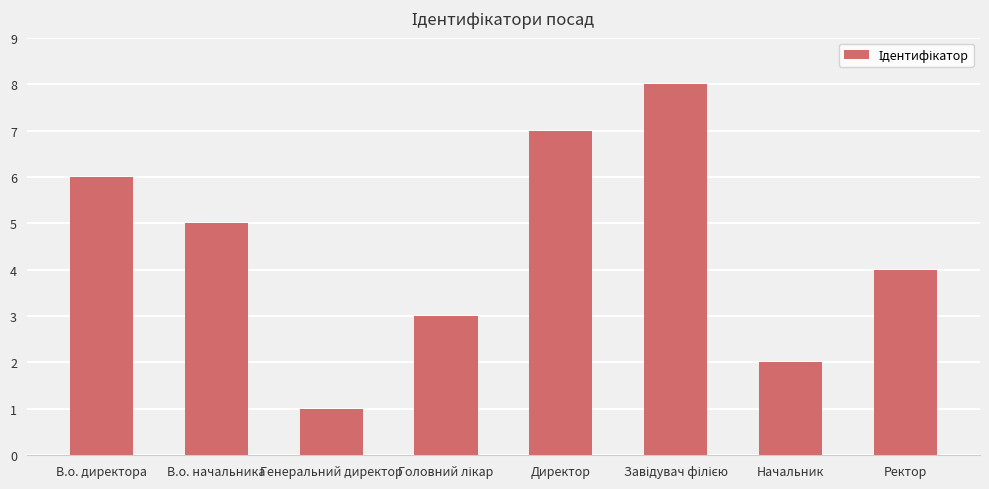

What is the minimum value shown in the chart?

1